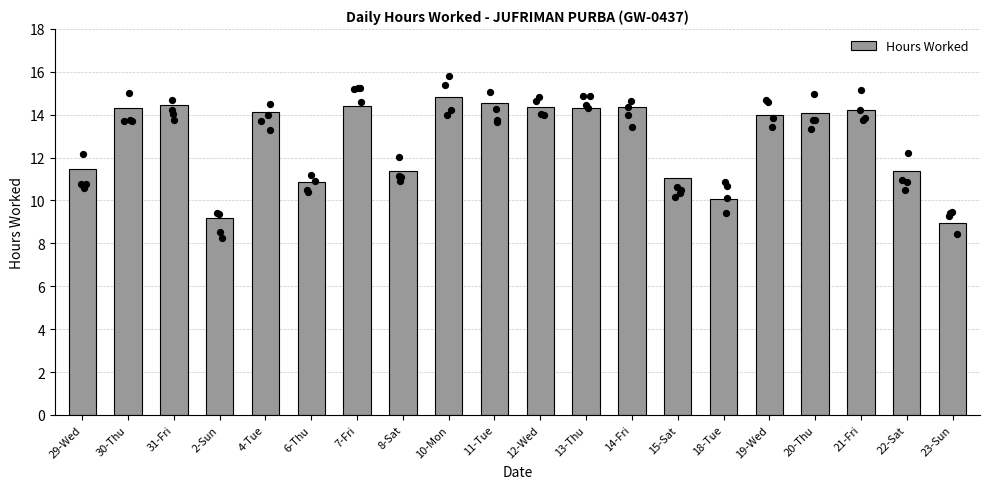

Between 8-Sat and 18-Tue, which is larger?

8-Sat